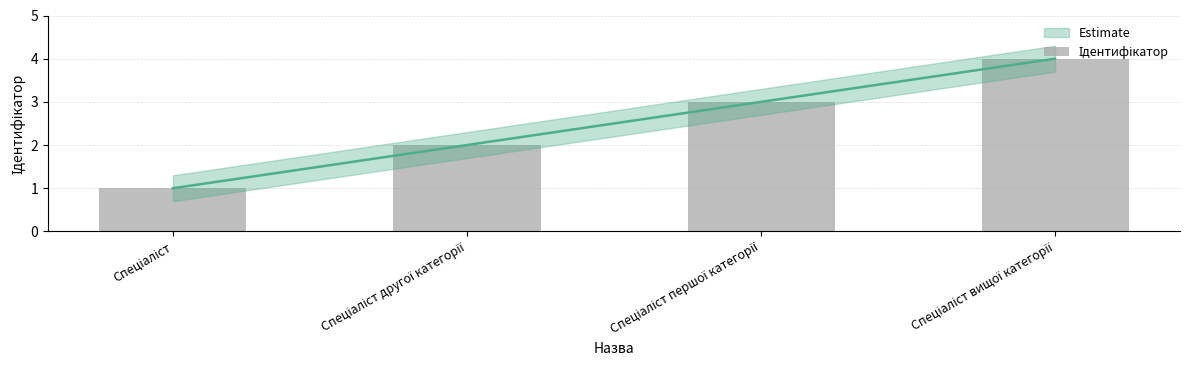

Rank the categories by value from lowest to highest.

Спеціаліст, Спеціаліст другої категорії, Спеціаліст першої категорії, Спеціаліст вищої категорії